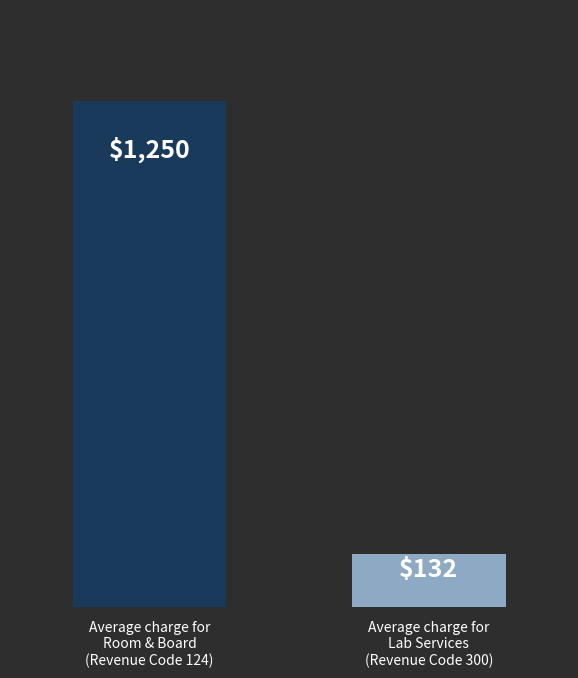

List the labels in order of value, smallest first.

Average charge for
Lab Services
(Revenue Code 300), Average charge for
Room & Board
(Revenue Code 124)